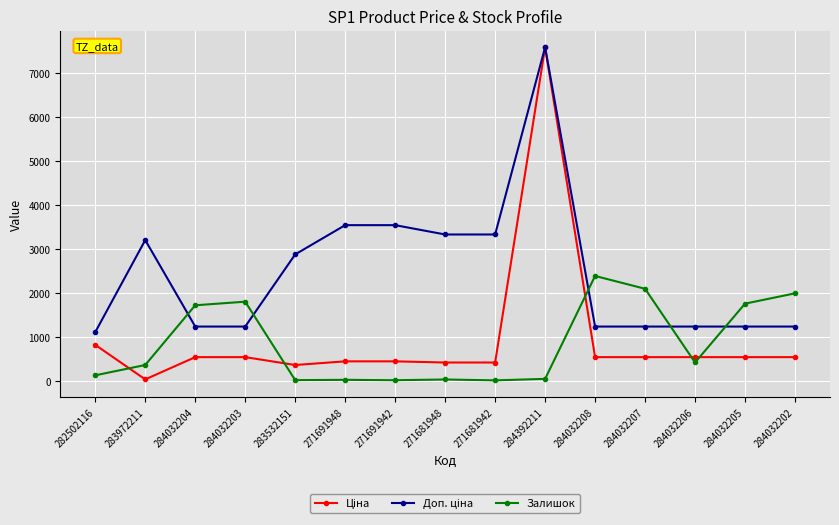

True or false: Залишок has more than 2 points higher than both neighbors.

True